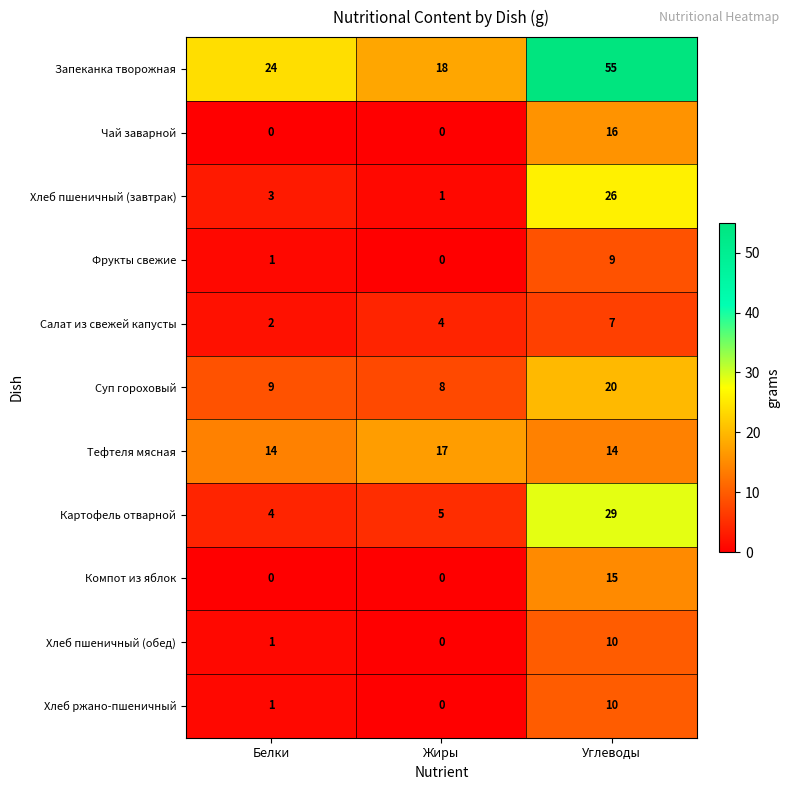

What is the spread (max minus min) of values at Белки?

24